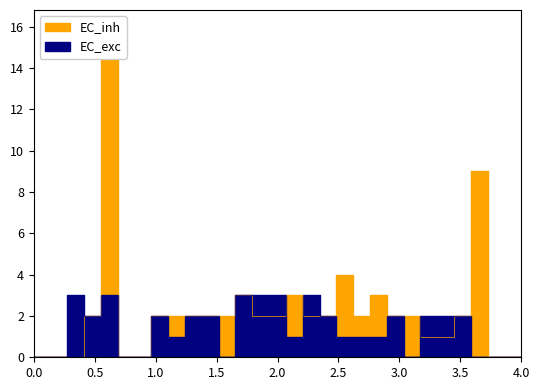

How many values in the EC_inh series exceed 2?

6